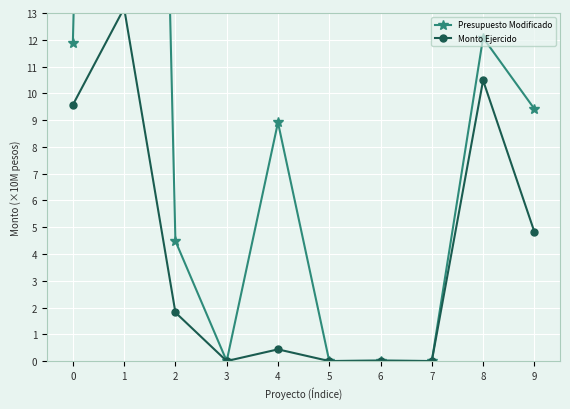

What is the total value across all series at 2?

6.3